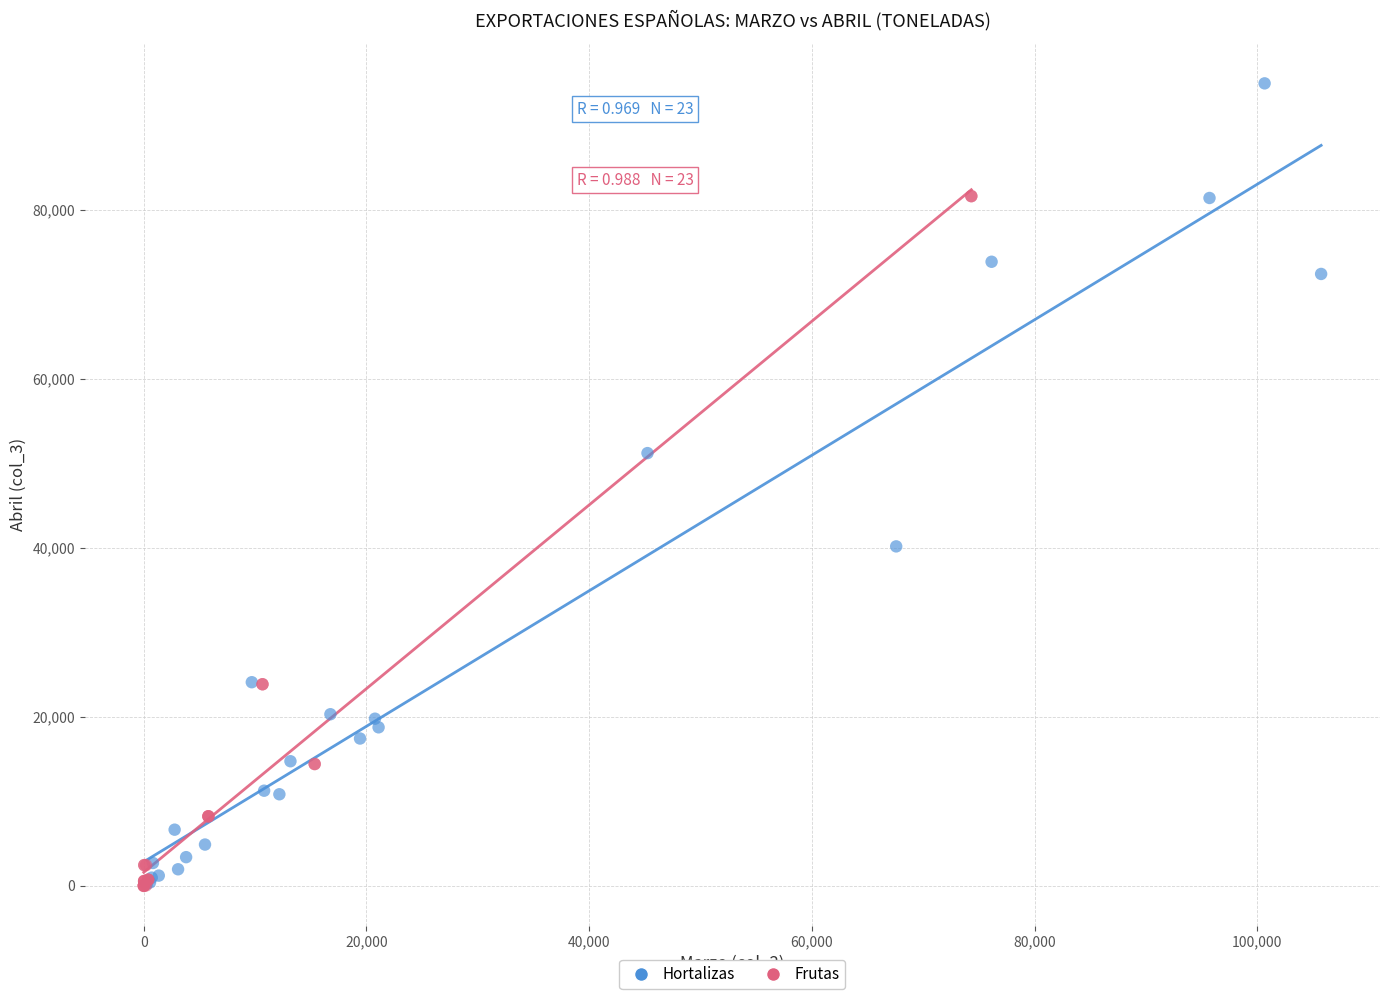

What are all the series names shown in the legend?

Hortalizas, Frutas